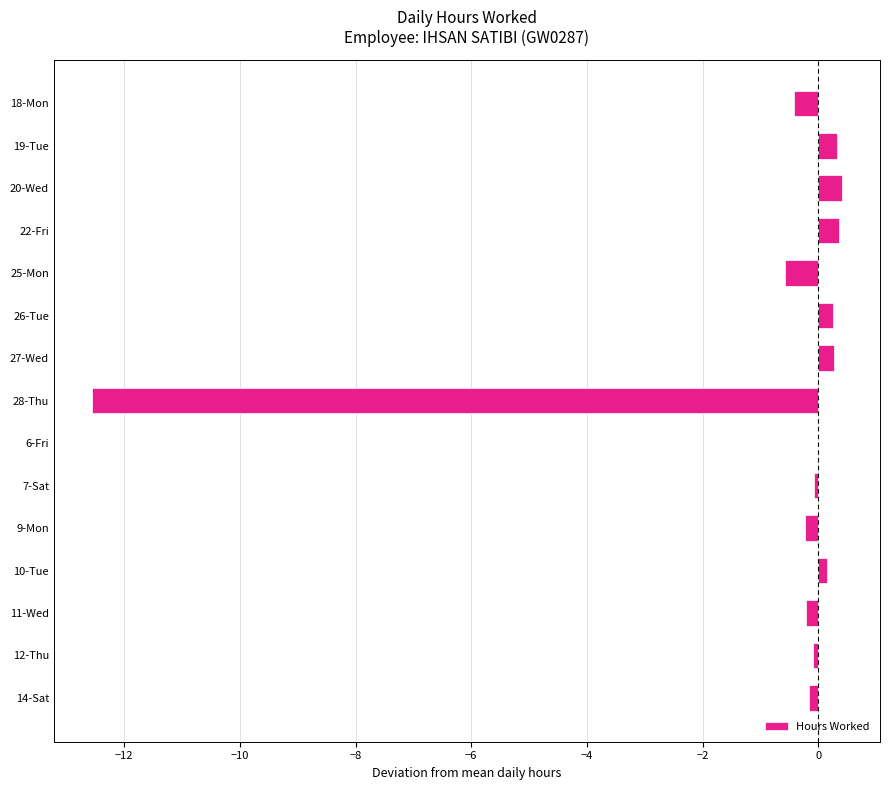

What is the change in value from 18-Mon to 20-Wed?

+0.8